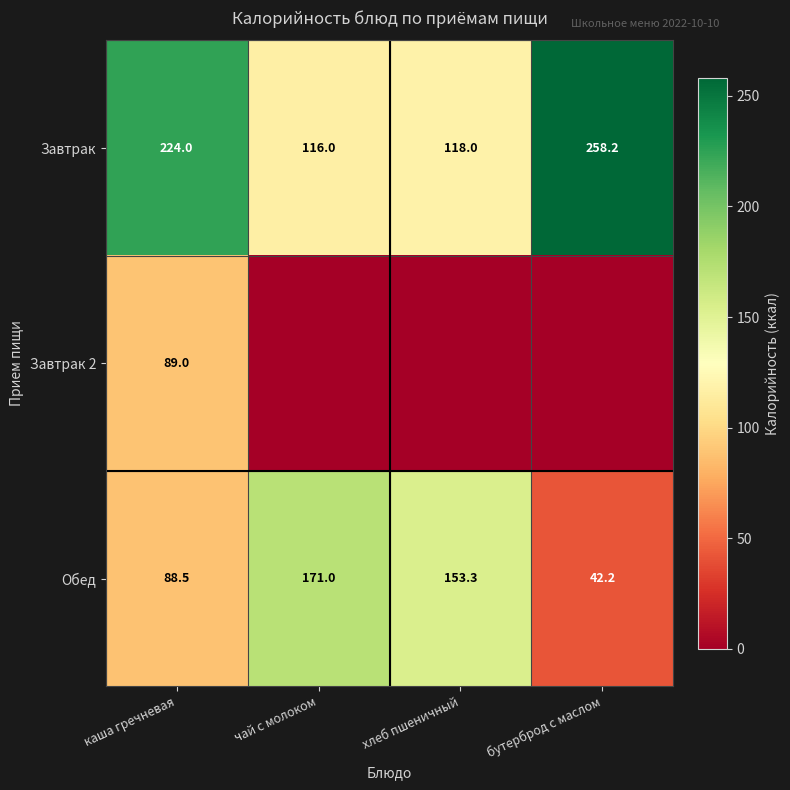

Rank the series at каша гречневая from highest to lowest value.

Завтрак, Завтрак 2, Обед